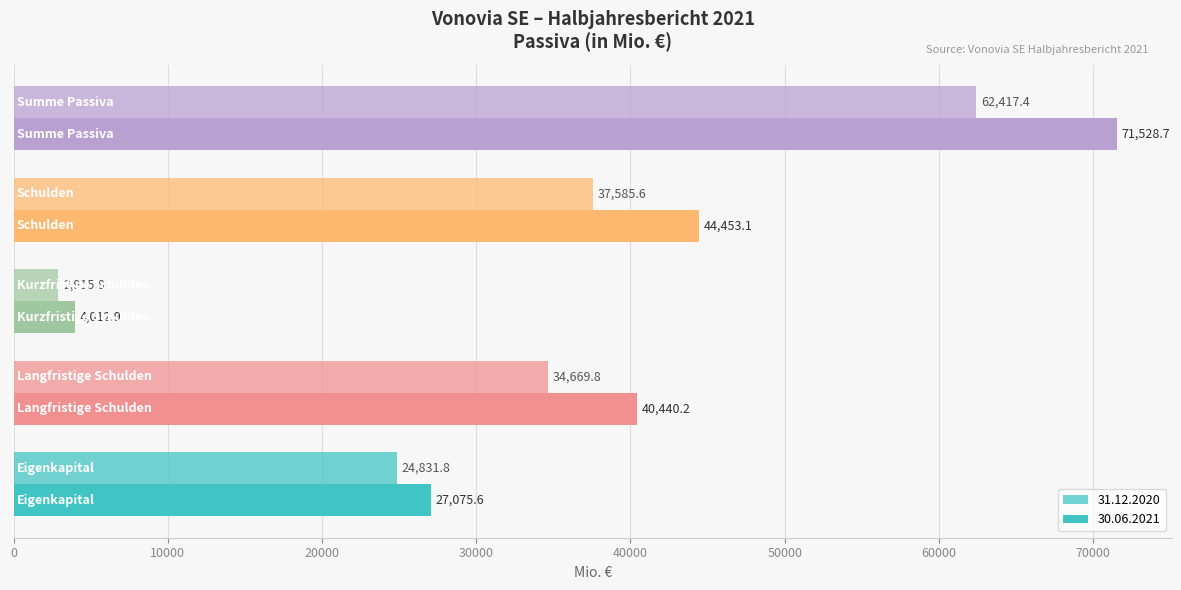

How many values in the 30.06.2021 series exceed 40440?

3